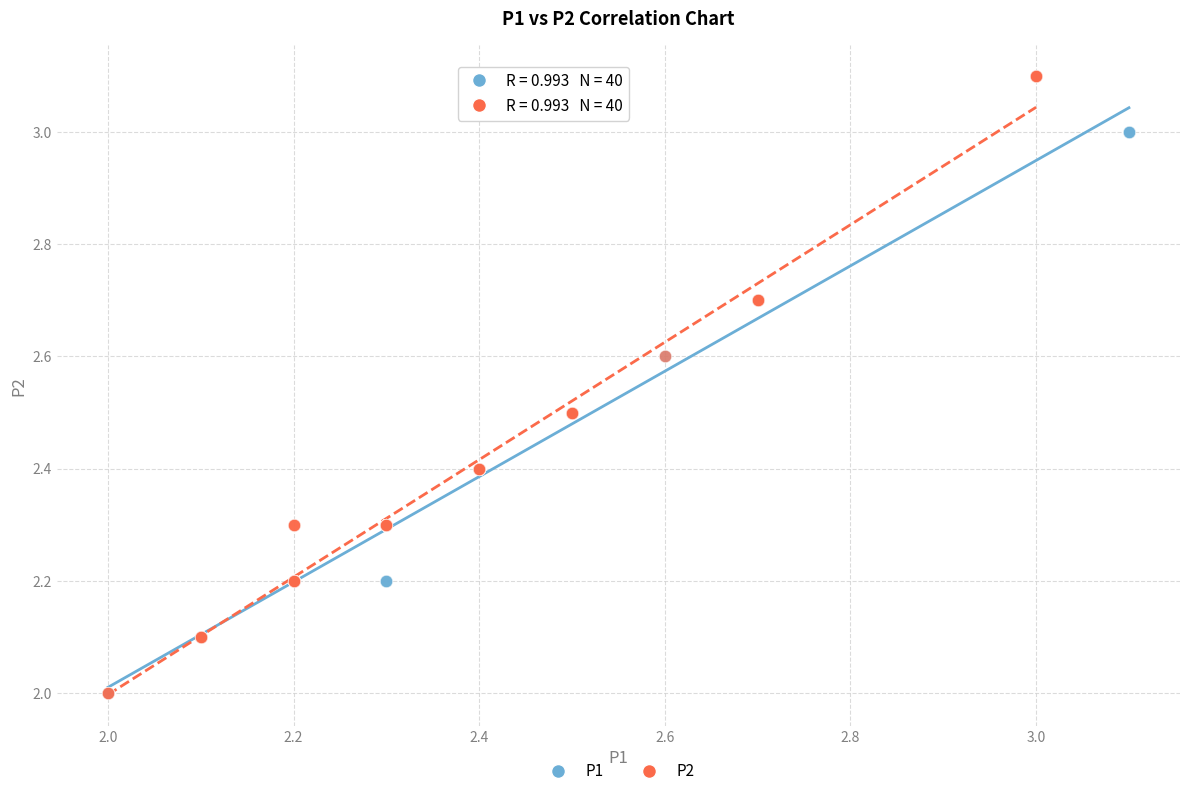

Which series has the widest spread of Y values?

P2